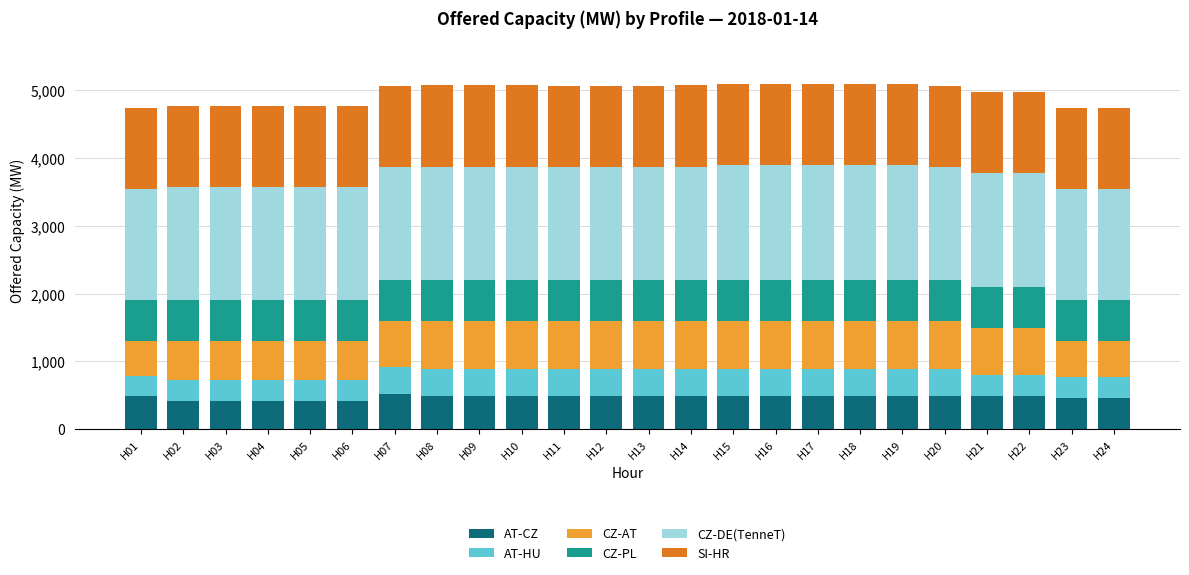

What is the maximum value for AT-CZ?

523